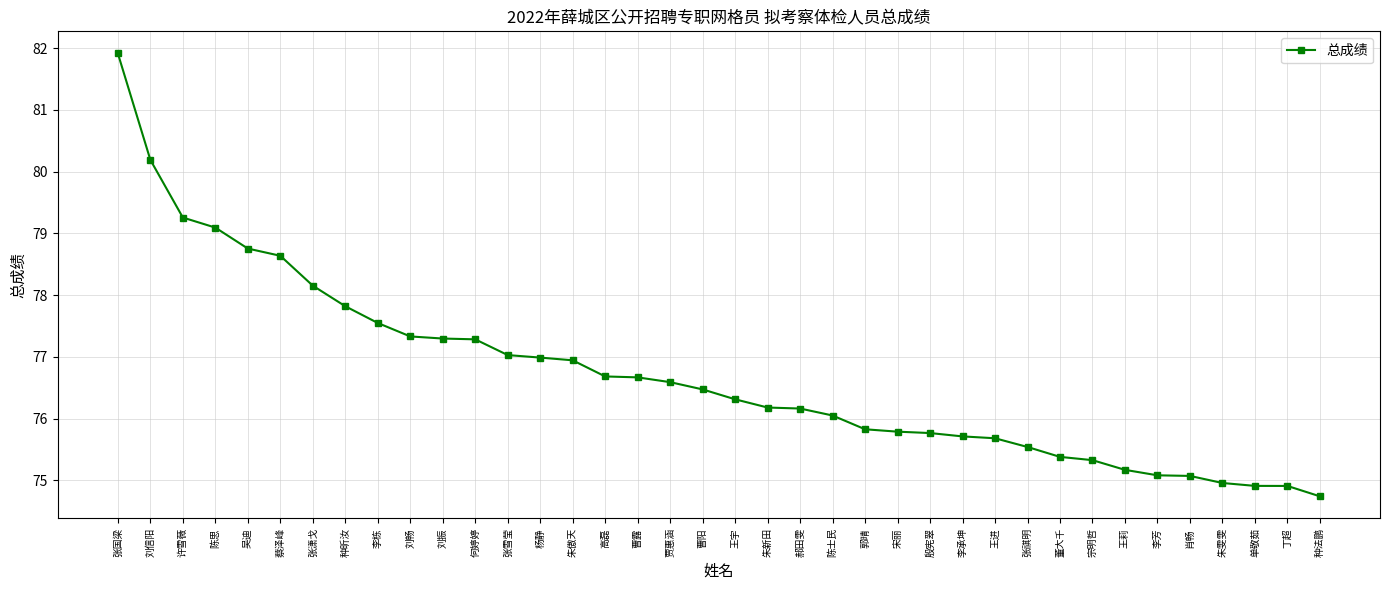

What is the sum of all values?

2915.2